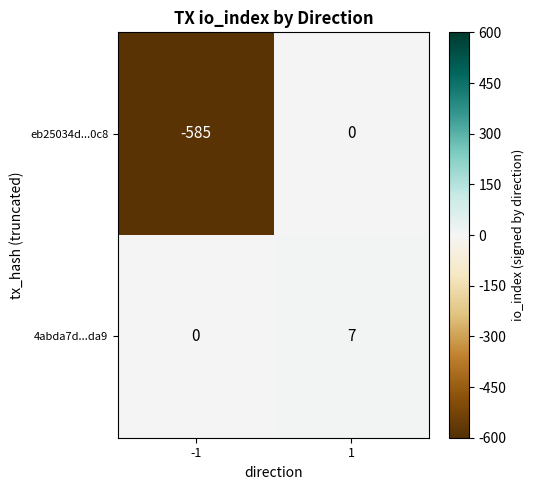

The 4abda7d...da9 series shows 12 at 1. True or false?

False